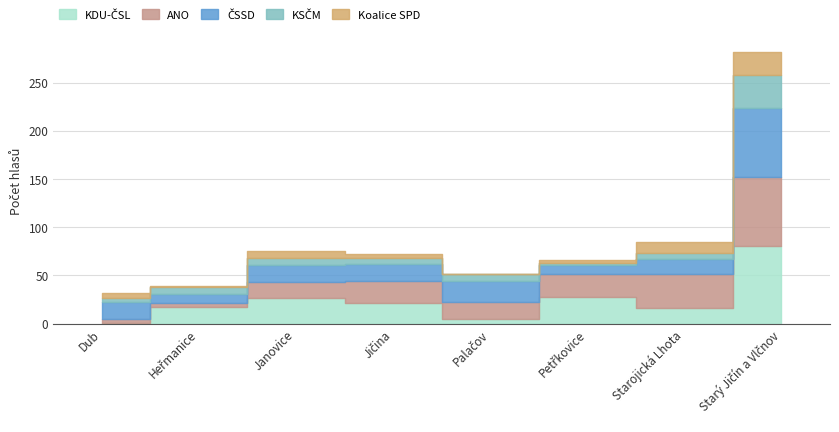

How many times do ČSSD and ANO cross each other?

4